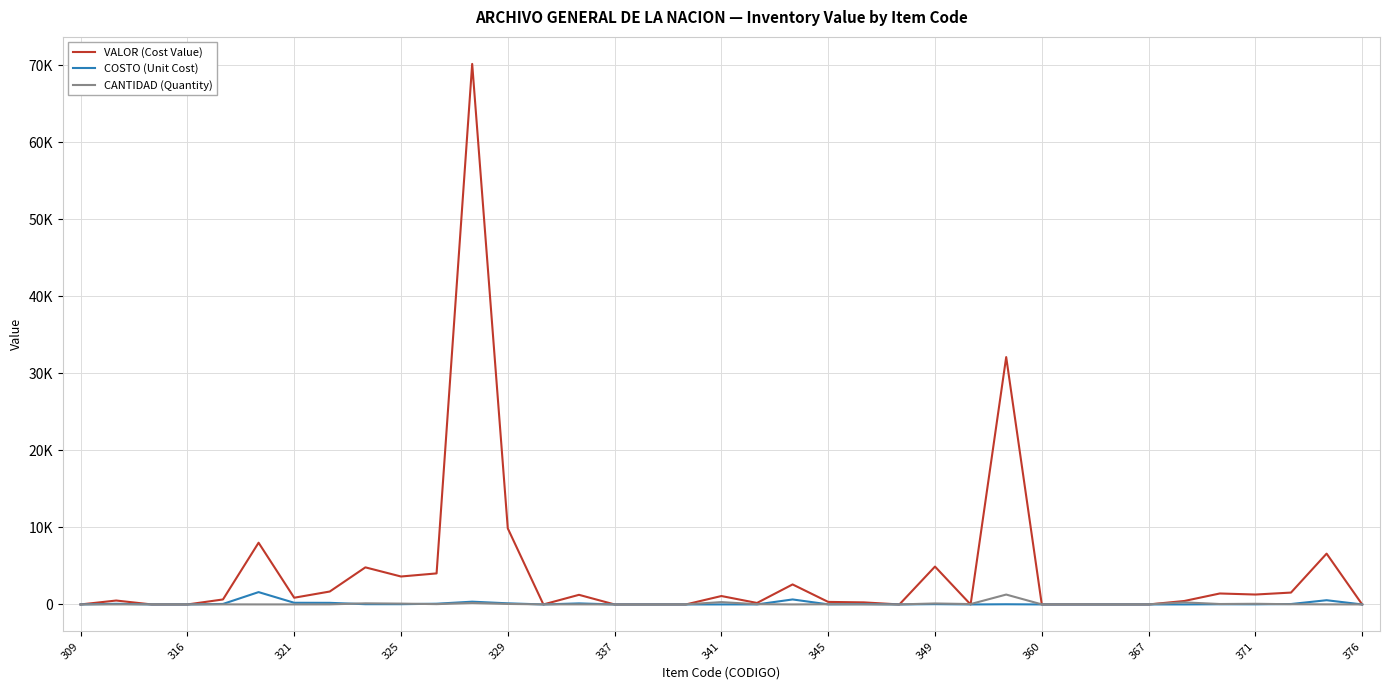

What are all the series names shown in the legend?

VALOR (Cost Value), COSTO (Unit Cost), CANTIDAD (Quantity)